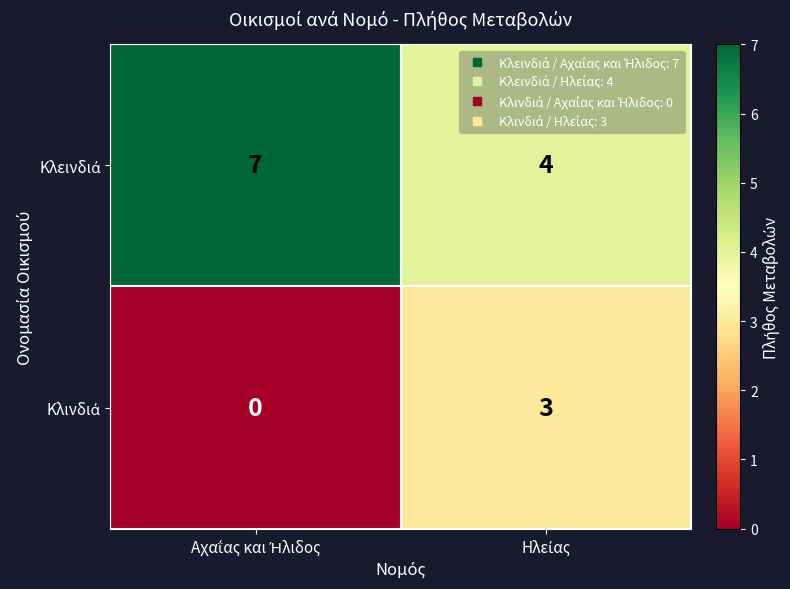

Count the number of categories in the chart.

2